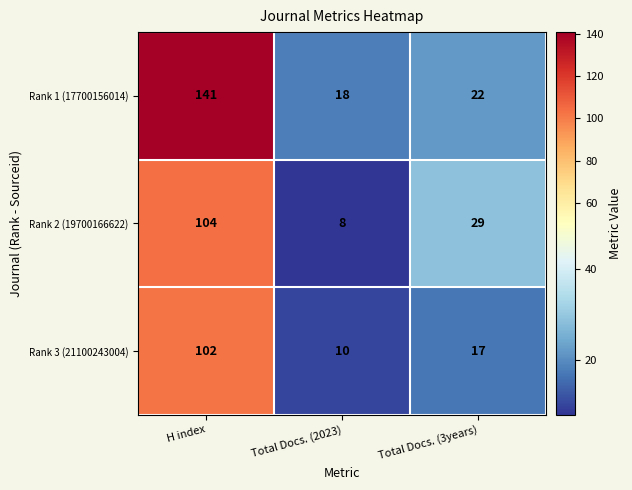

List the series in order of their overall mean, highest first.

Rank 1 (17700156014), Rank 2 (19700166622), Rank 3 (21100243004)